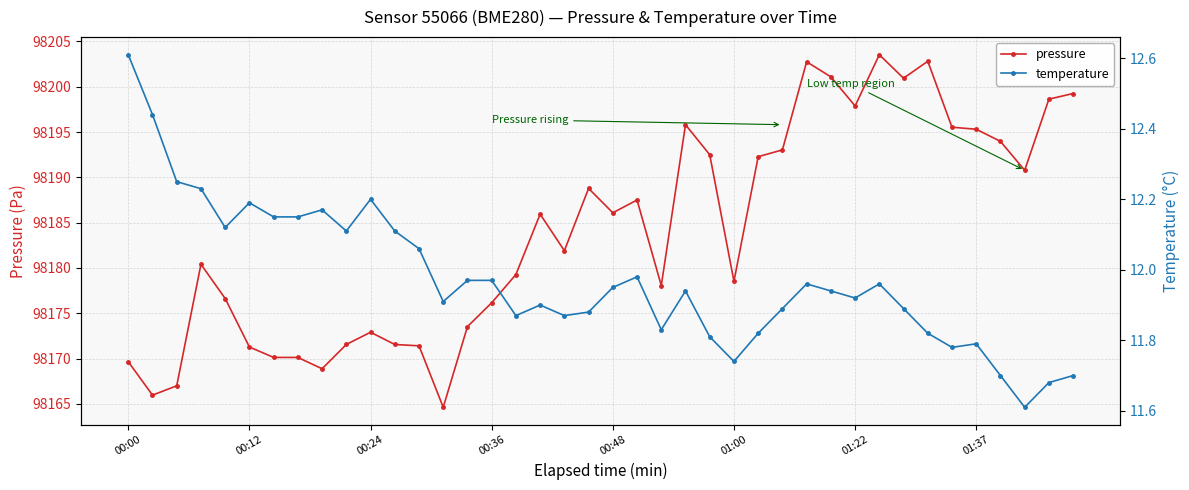

What is the sum of all temperature values?

478.9